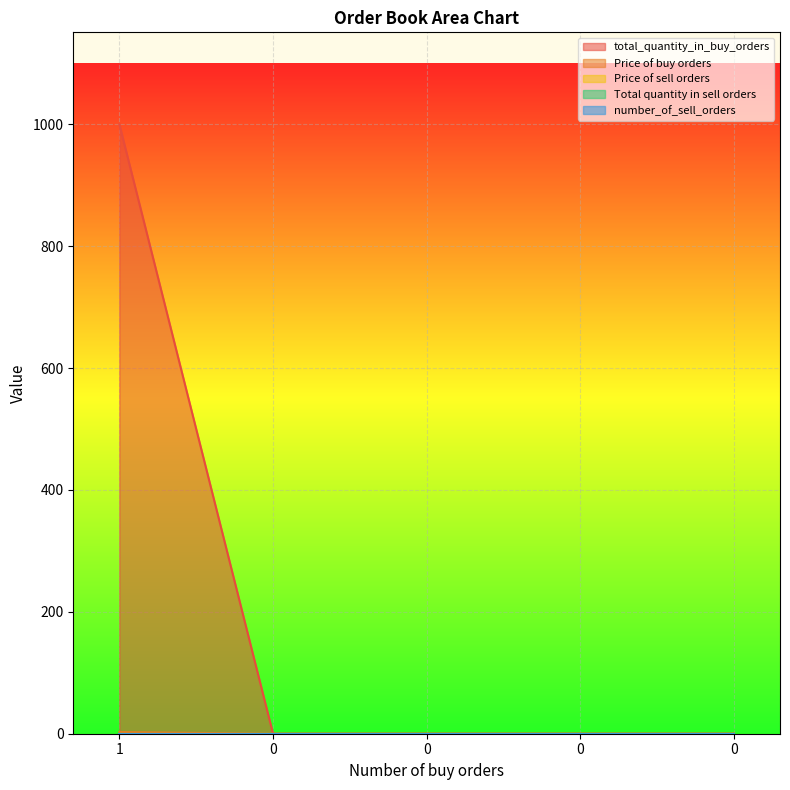

True or false: Price of buy orders and number_of_sell_orders cross at least once.

False